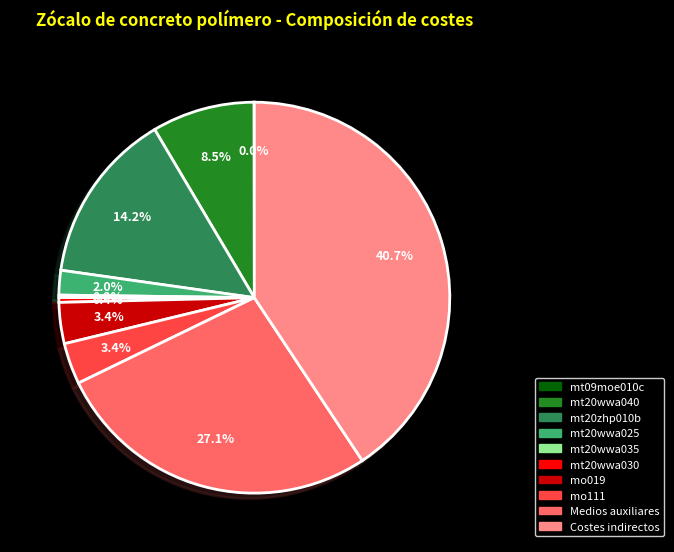

Which slice is the largest?

Costes indirectos